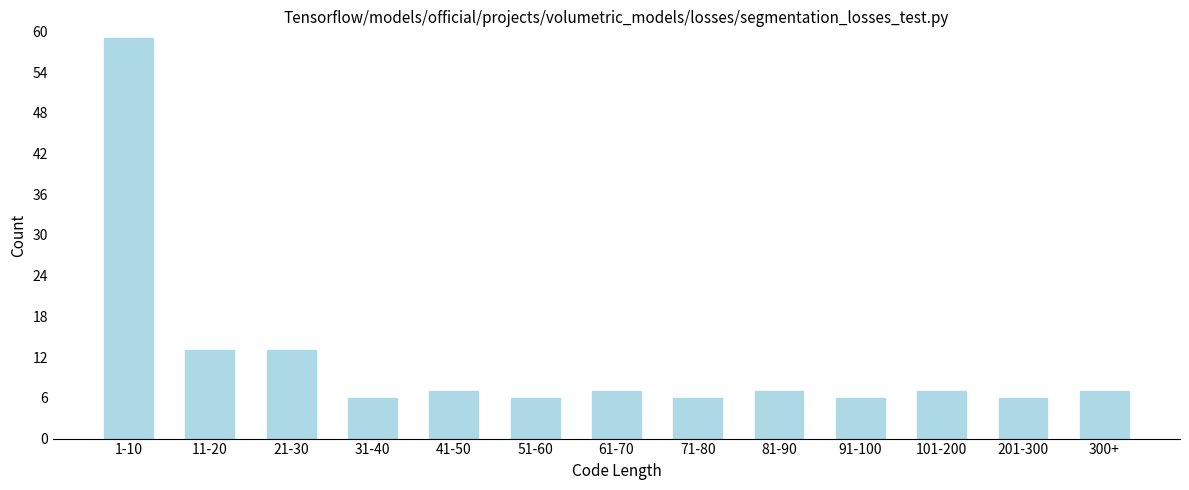

Reading right to left, extract all data points from this chart.

7	6	7	6	7	6	7	6	7	6	13	13	59